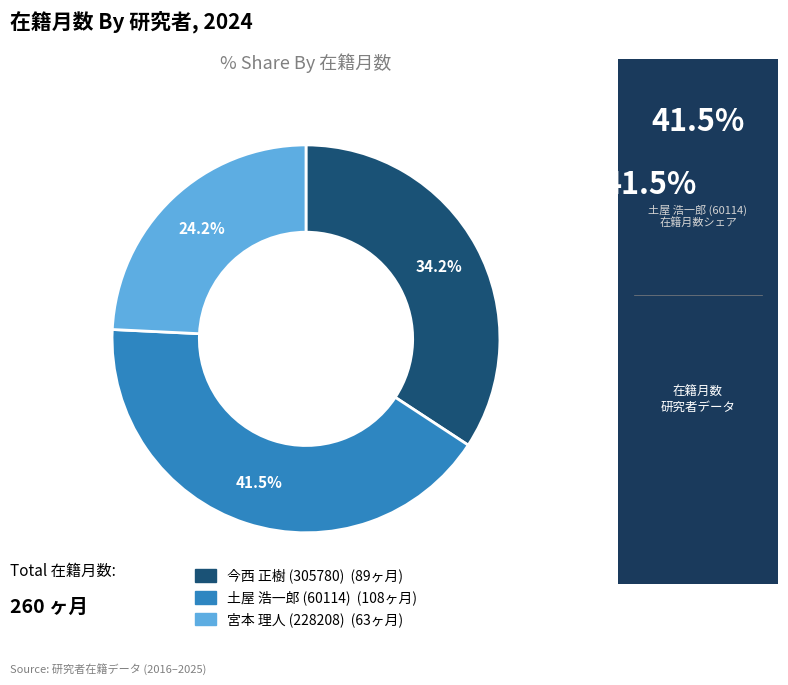

What percentage is the 今西 正樹 (305780) slice, to the nearest percent?

34%